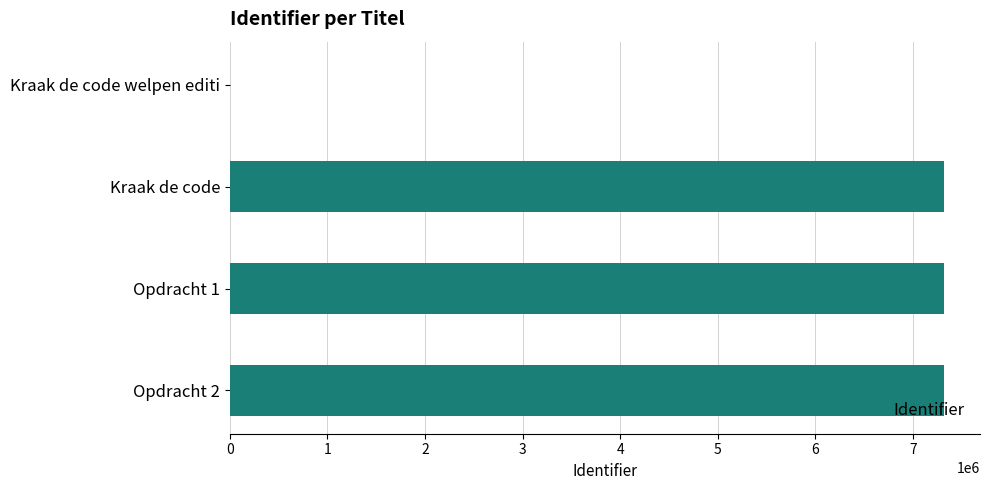

How many positive values are there?

3